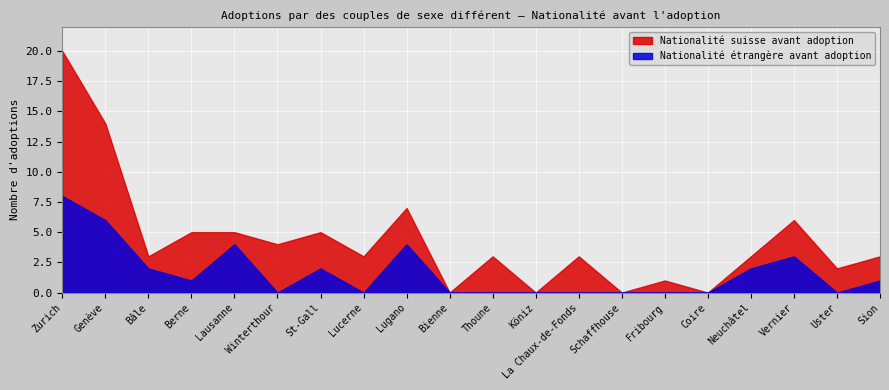

Which series has the largest total across all categories?

Nationalité suisse avant adoption